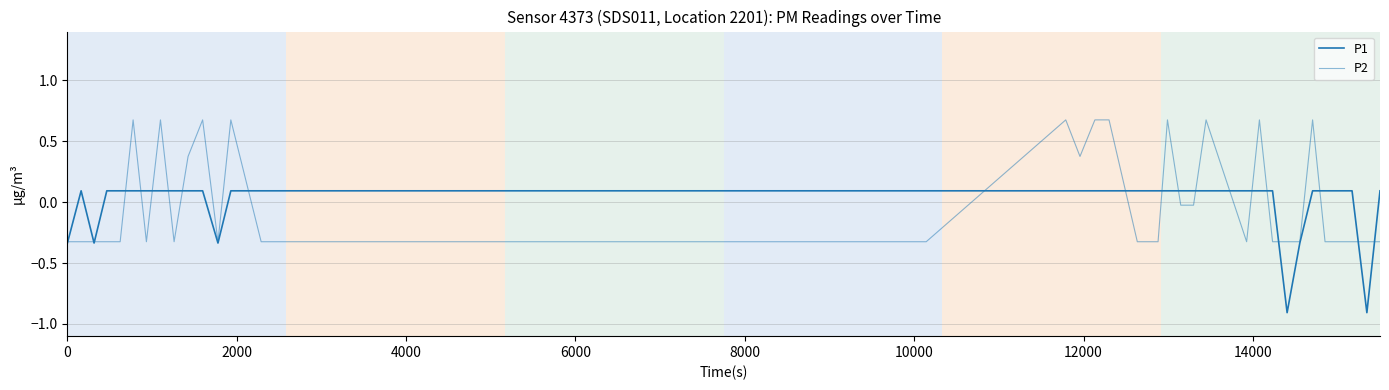

After their last crossing, which series has the higher values: P1 or P2?

P1